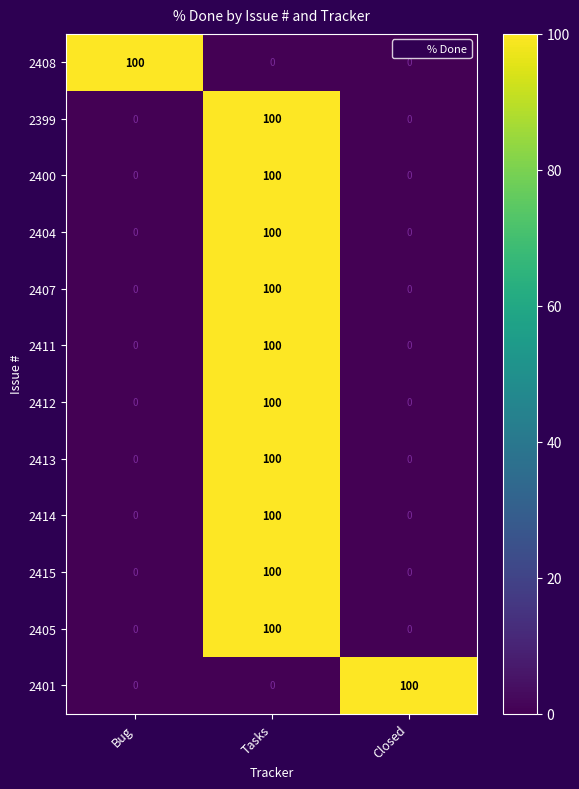

Is it true that 2412 equals -40 at Closed?

False